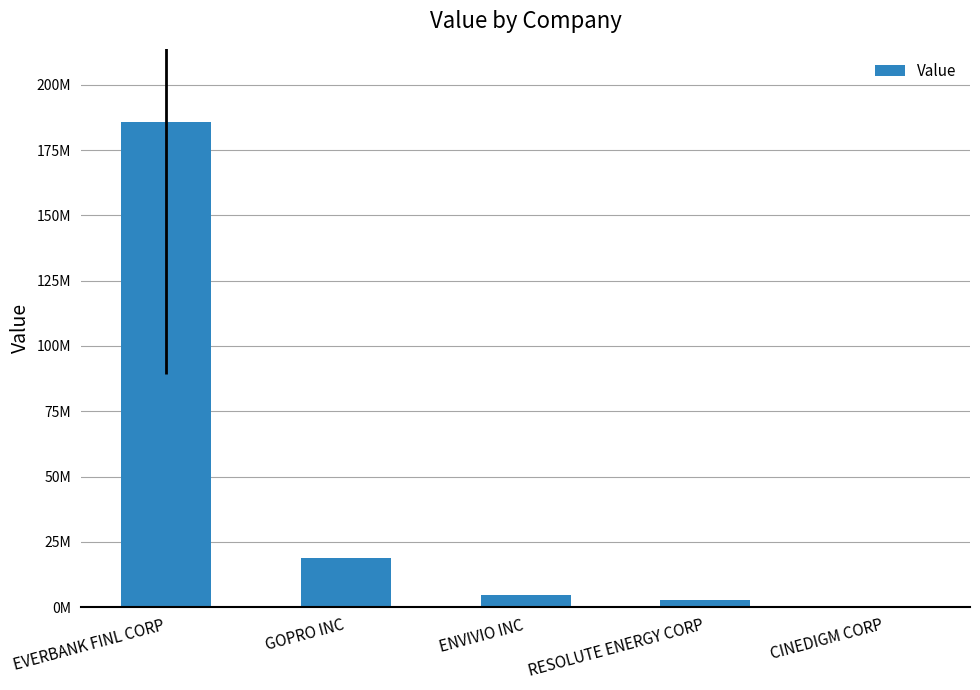

Where does the data first go above 4661000?

EVERBANK FINL CORP